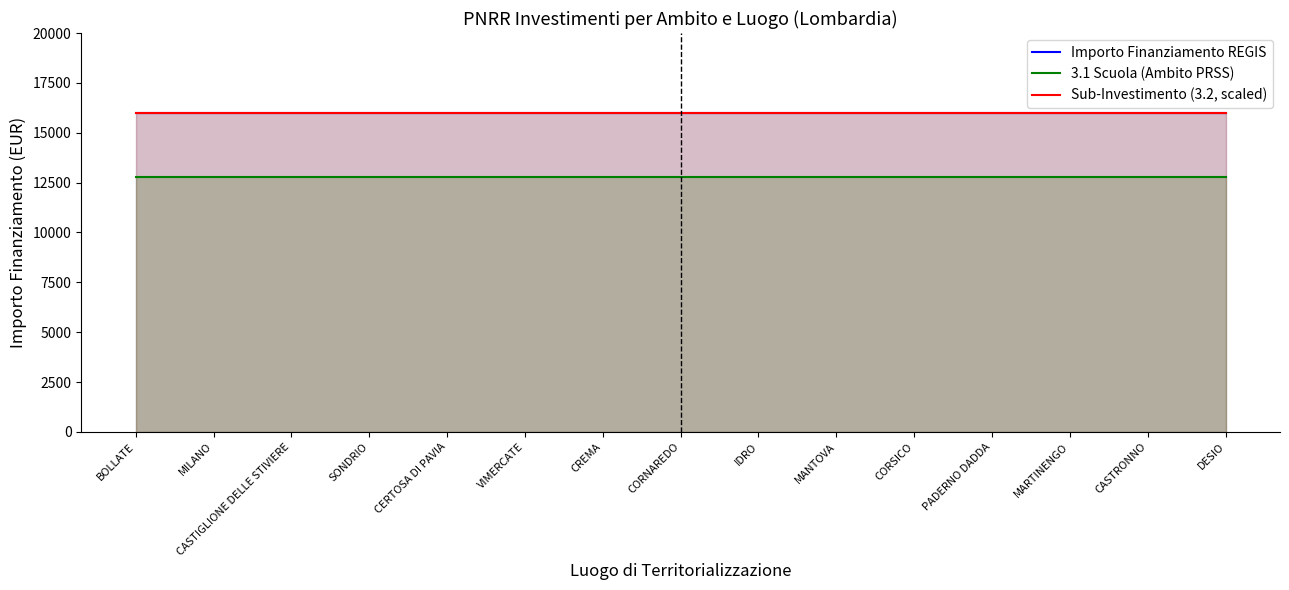

Reading left to right, what are all the values shown in this chart?

Importo Finanziamento REGIS: BOLLATE=16000	MILANO=16000	CASTIGLIONE DELLE STIVIERE=16000	SONDRIO=16000	CERTOSA DI PAVIA=16000	VIMERCATE=16000	CREMA=16000	CORNAREDO=16000	IDRO=16000	MANTOVA=16000	CORSICO=16000	PADERNO DADDA=16000	MARTINENGO=16000	CASTRONNO=16000	DESIO=16000
3.1 Scuola (Ambito PRSS): BOLLATE=12800	MILANO=12800	CASTIGLIONE DELLE STIVIERE=12800	SONDRIO=12800	CERTOSA DI PAVIA=12800	VIMERCATE=12800	CREMA=12800	CORNAREDO=12800	IDRO=12800	MANTOVA=12800	CORSICO=12800	PADERNO DADDA=12800	MARTINENGO=12800	CASTRONNO=12800	DESIO=12800
Sub-Investimento (3.2, scaled): BOLLATE=16000	MILANO=16000	CASTIGLIONE DELLE STIVIERE=16000	SONDRIO=16000	CERTOSA DI PAVIA=16000	VIMERCATE=16000	CREMA=16000	CORNAREDO=16000	IDRO=16000	MANTOVA=16000	CORSICO=16000	PADERNO DADDA=16000	MARTINENGO=16000	CASTRONNO=16000	DESIO=16000